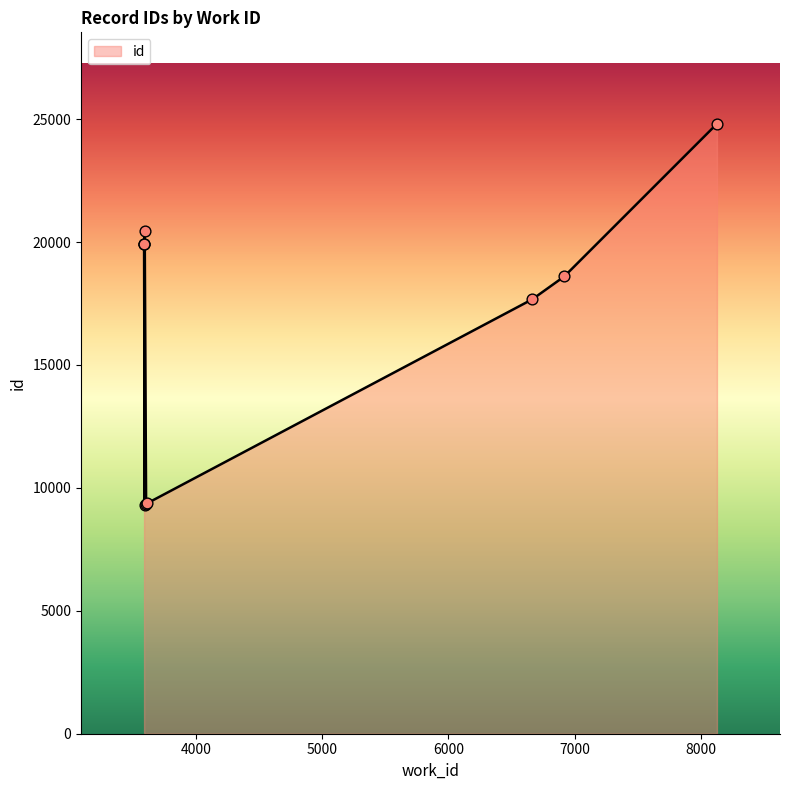

What is the change in value from 3611 to 3586?

+10544